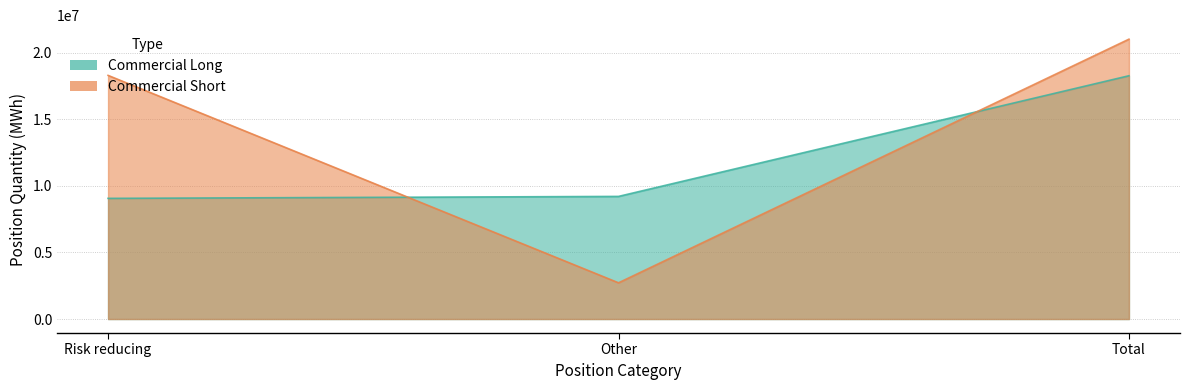

Which category has the lowest value in the Commercial Long series?

Risk reducing